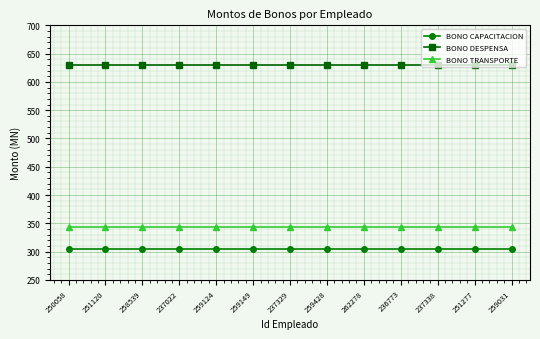

What is the maximum value shown in the chart?

630.0